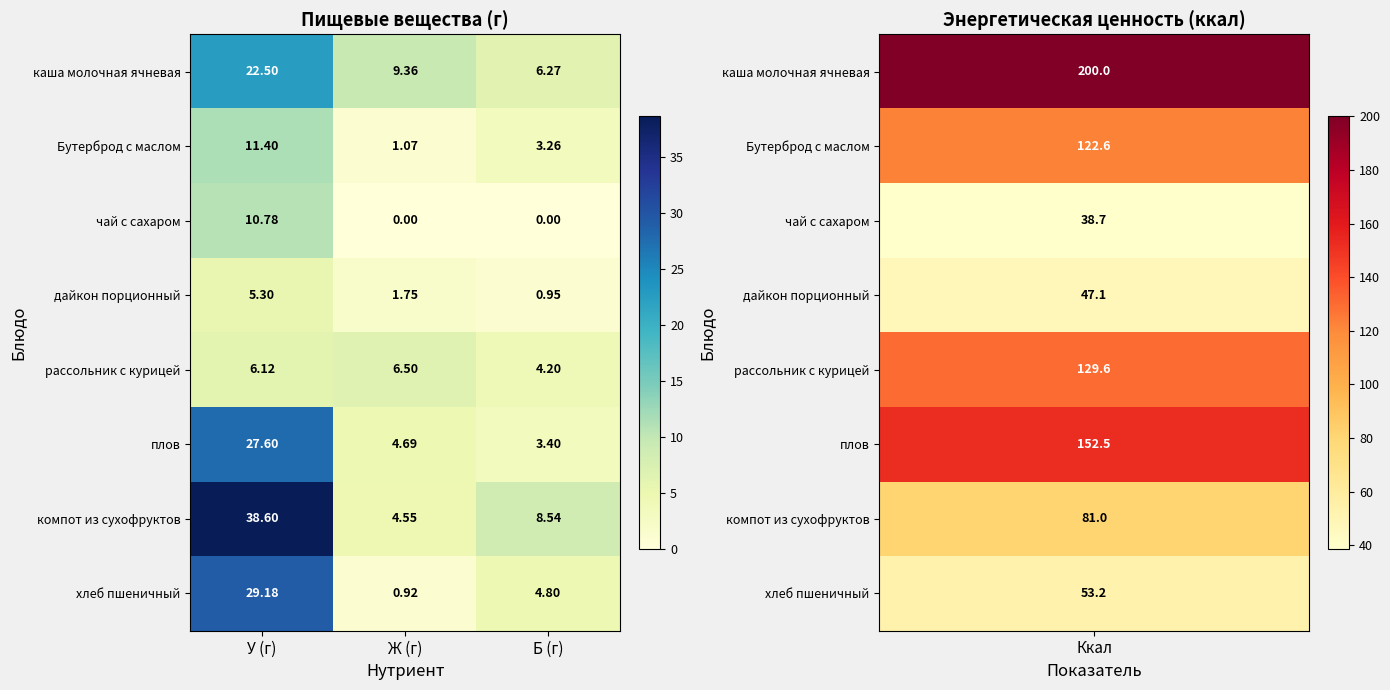

At У (г), list the series in order from smallest to largest.

дайкон порционный, рассольник с курицей, чай с сахаром, Бутерброд с маслом, каша молочная ячневая, плов, хлеб пшеничный, компот из сухофруктов